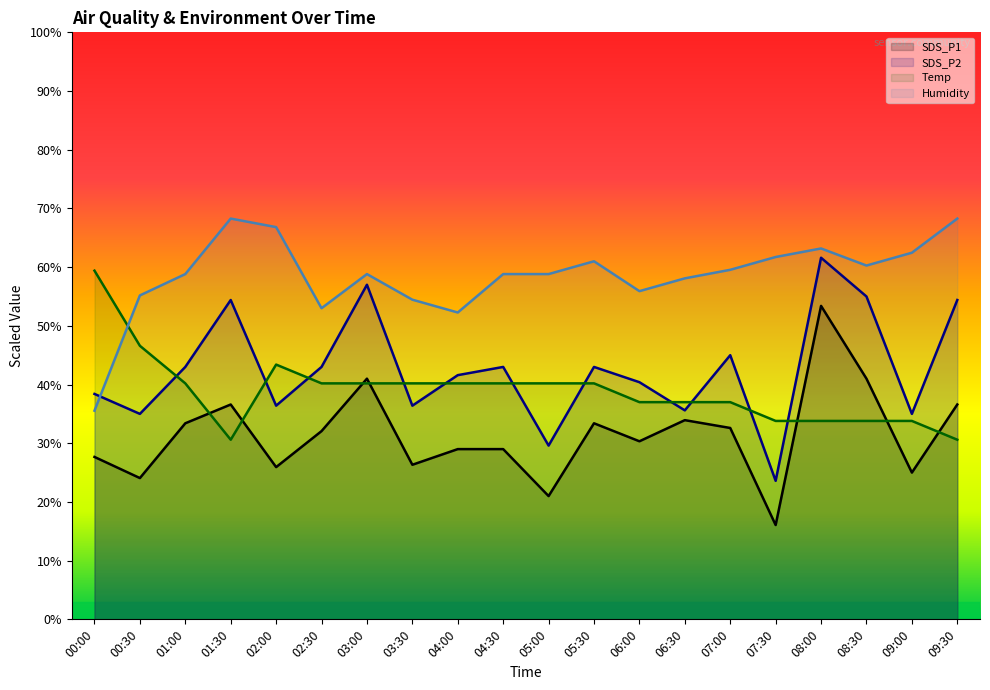

How many interior local valleys does the SDS_P2 series have?

7